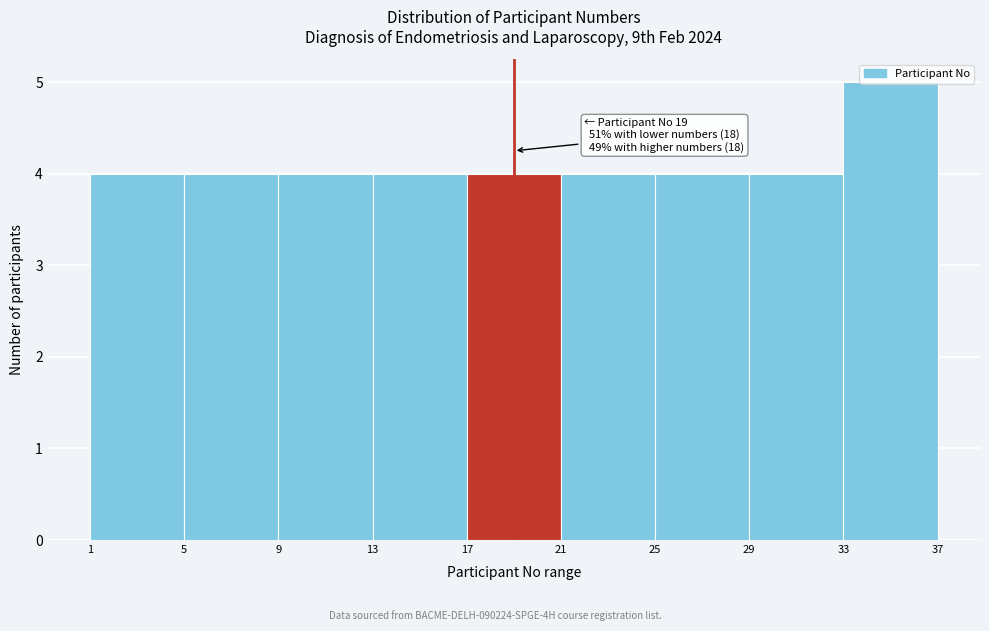

Which range on the x-axis has the tallest bar?

33 to 37